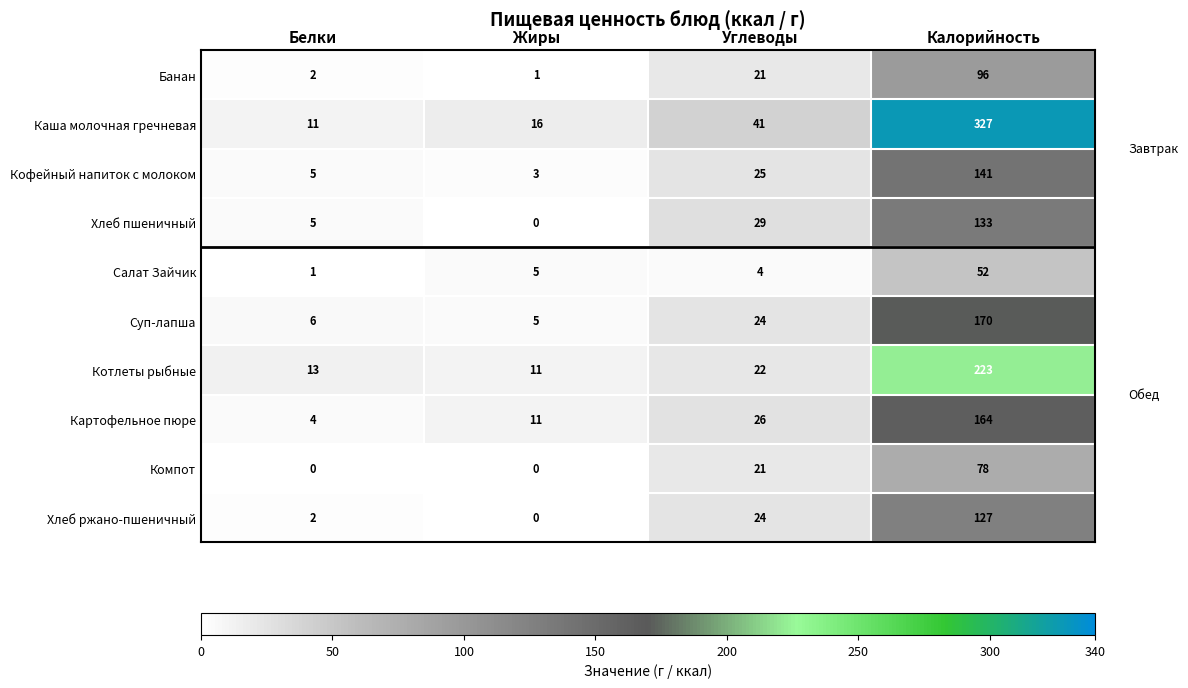

Rank the series by their maximum value, from lowest to highest.

Салат Зайчик, Компот, Банан, Хлеб ржано-пшеничный, Хлеб пшеничный, Кофейный напиток с молоком, Картофельное пюре, Суп-лапша, Котлеты рыбные, Каша молочная гречневая